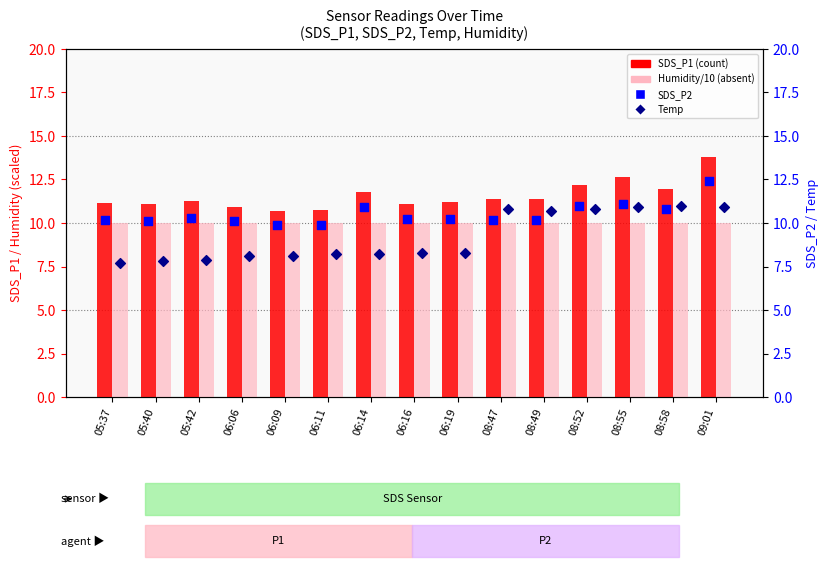

Which series reaches the minimum Y coordinate?

Temp